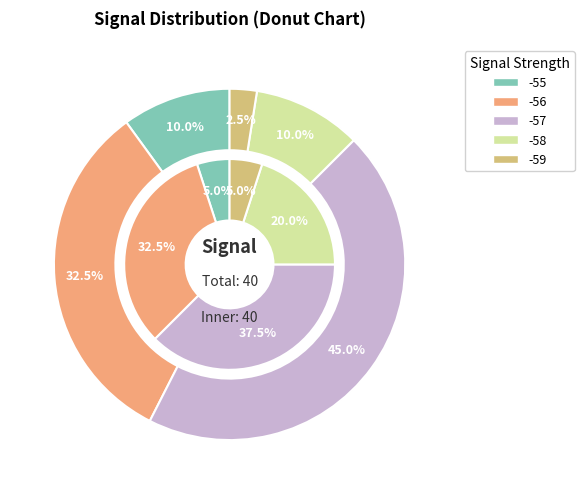

Is it true that -58 is 12% of the pie?

False